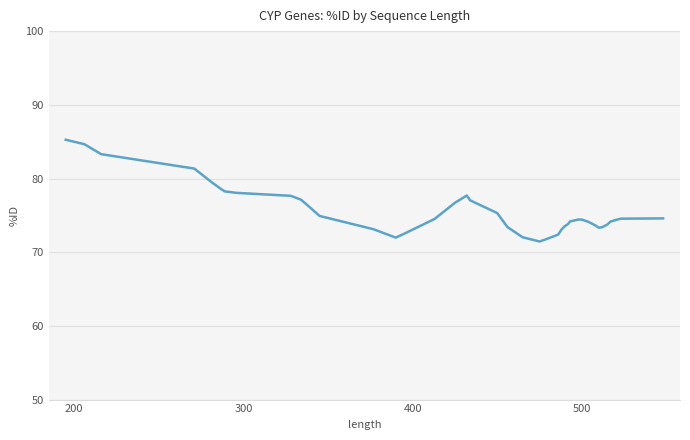

What is the greatest value displayed?

85.3